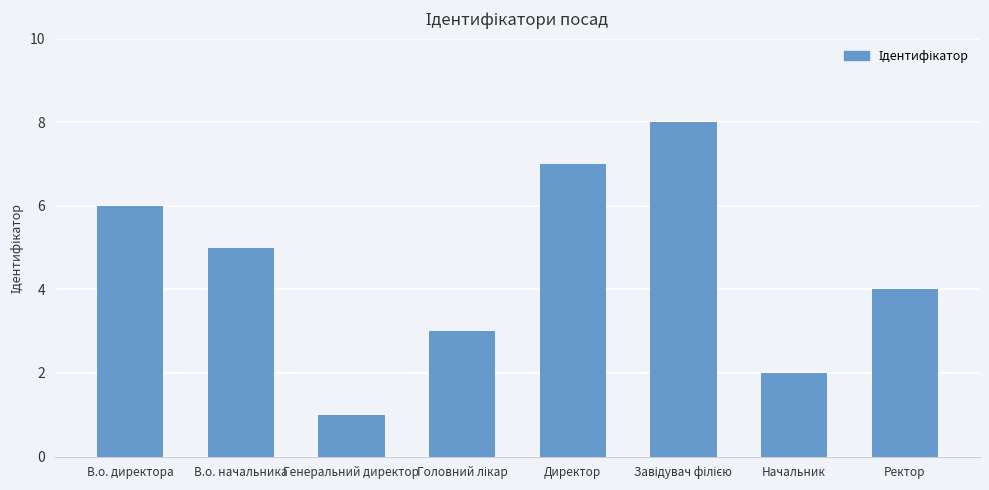

Approximately how many times larger is the value at Начальник compared to В.о. директора?

0.3